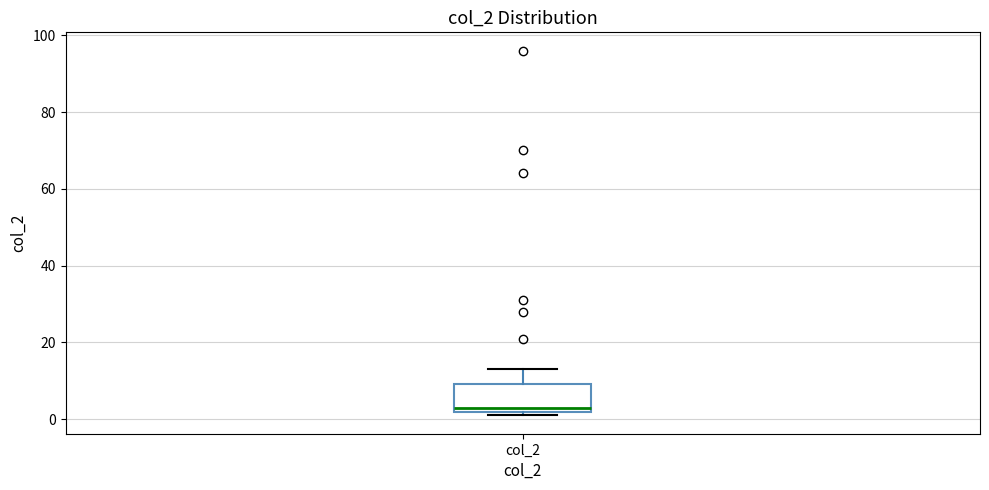

Read this box plot against the y-axis: the position of the median line, the range covered by the box, and the ends of both whiskers. The values are not printed on the chart, so give them approximately, as read against the axis.

median 4, box 2 to 10, whiskers 2 (just below the box's lower edge) to 14